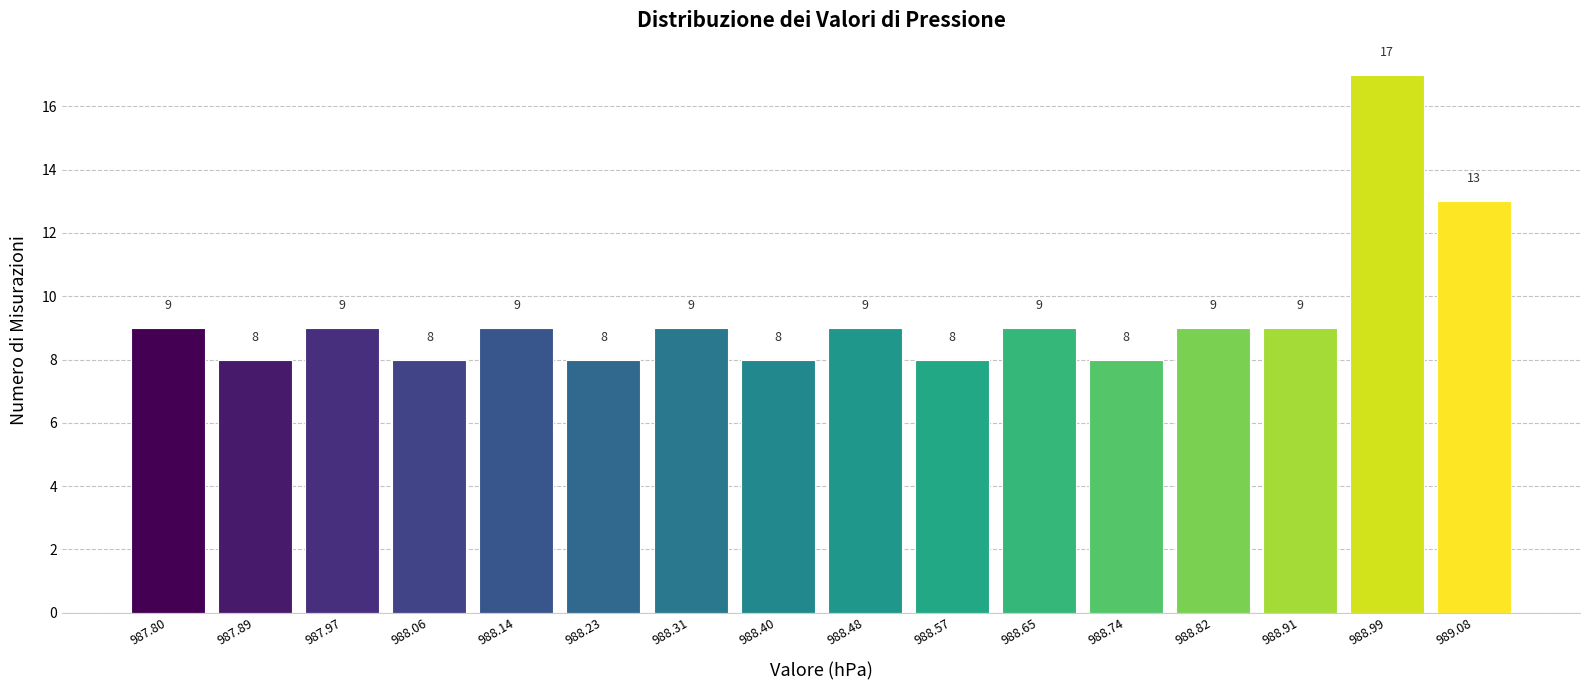

Over which range of the x-axis is the bar tallest?

988.950 to 989.035